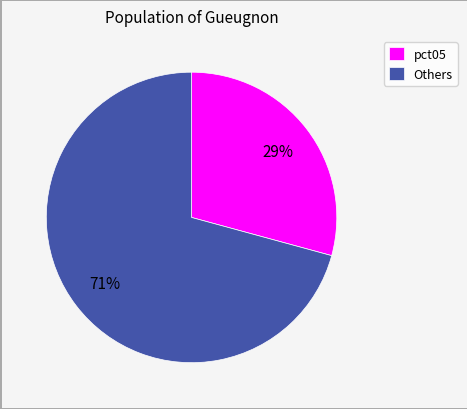

Is there any slice that represents more than half of the pie?

Yes